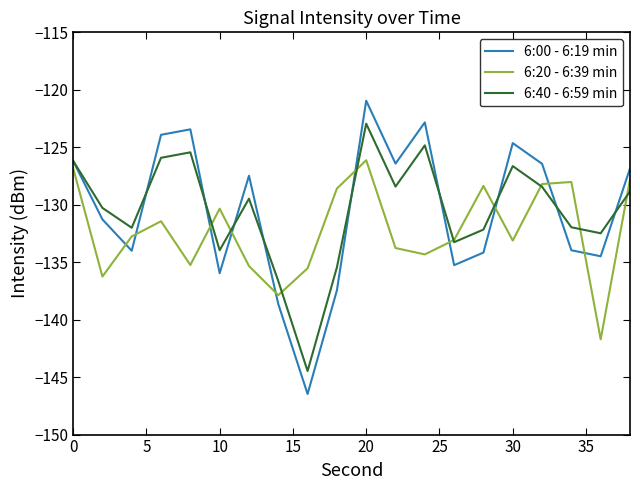

After their last crossing, which series has the higher values: 6:00 - 6:19 min or 6:20 - 6:39 min?

6:00 - 6:19 min